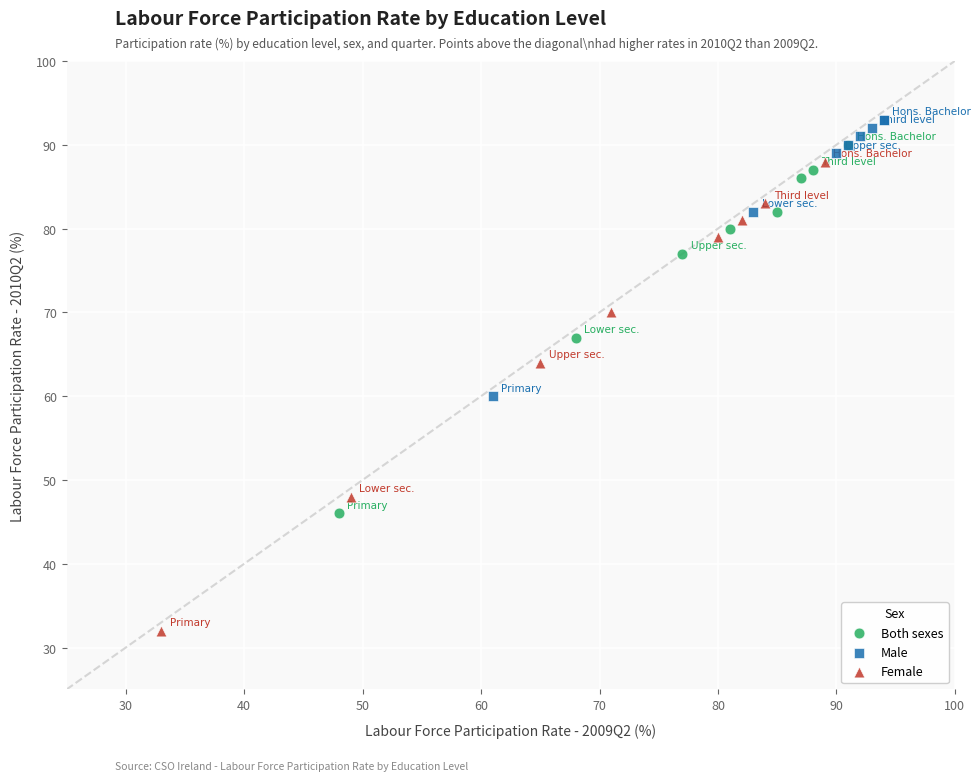

Which series has the widest spread of Y values?

Female